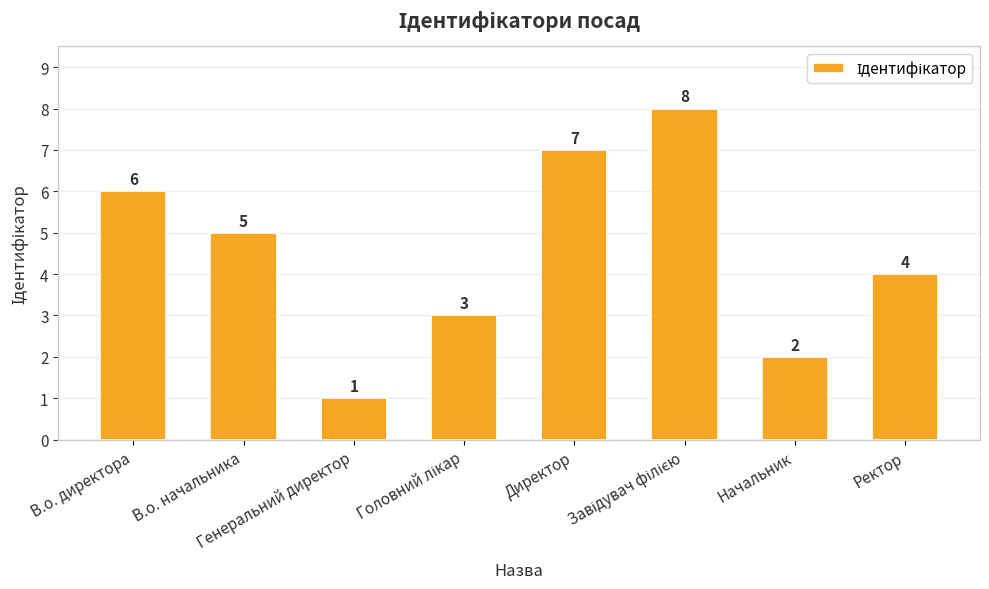

How many values are between 3 and 7?

5